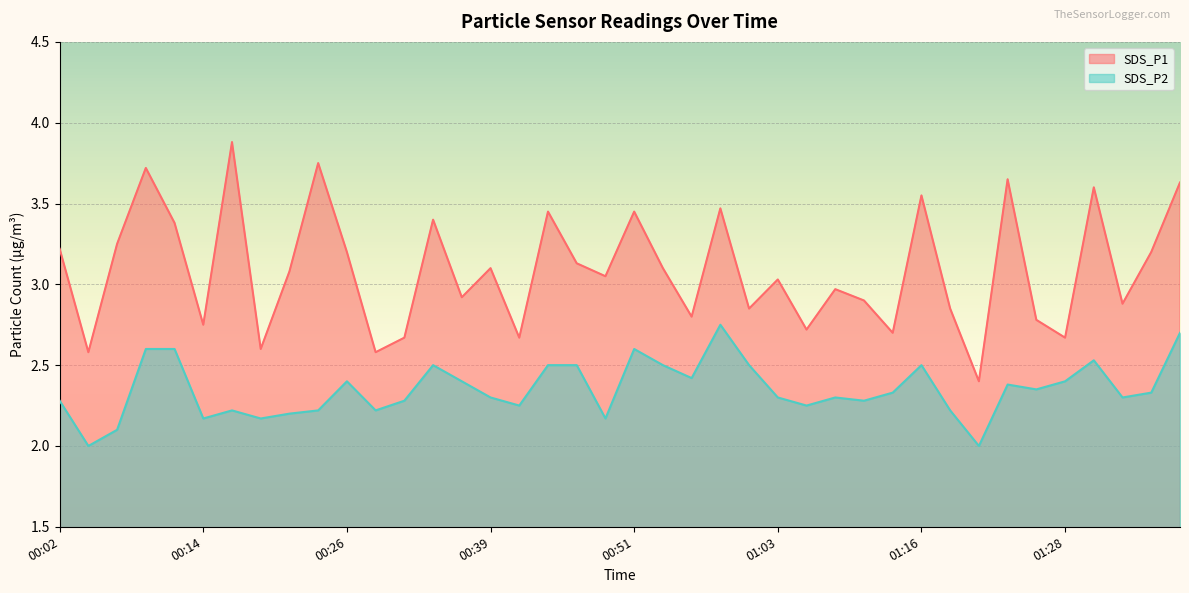

The SDS_P1 series shows 3.6 at 01:30. True or false?

True